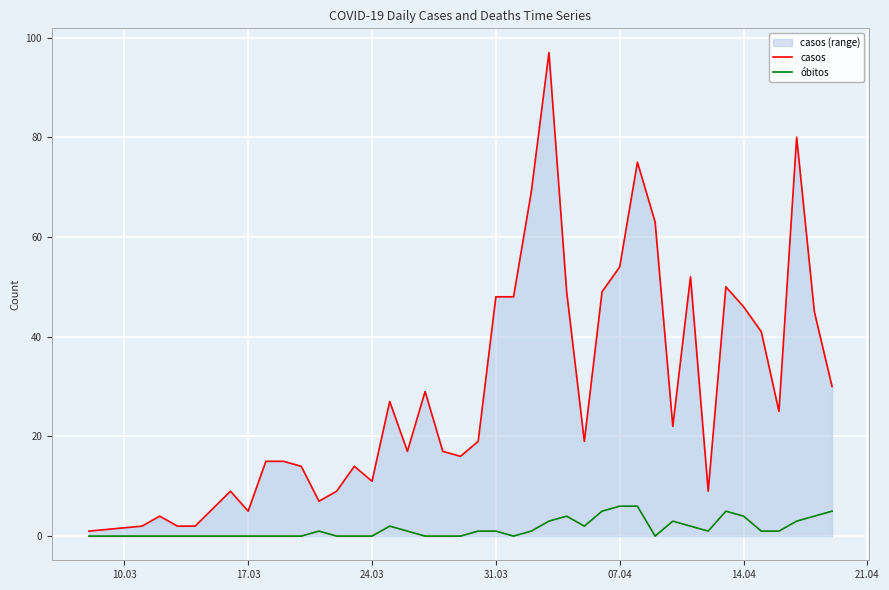

True or false: óbitos and casos cross at least once.

False